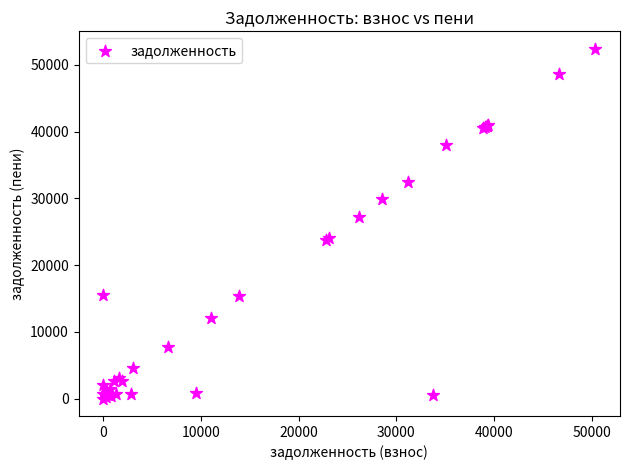

What Y value in the scatter plot is closest to 26201?

27256.6